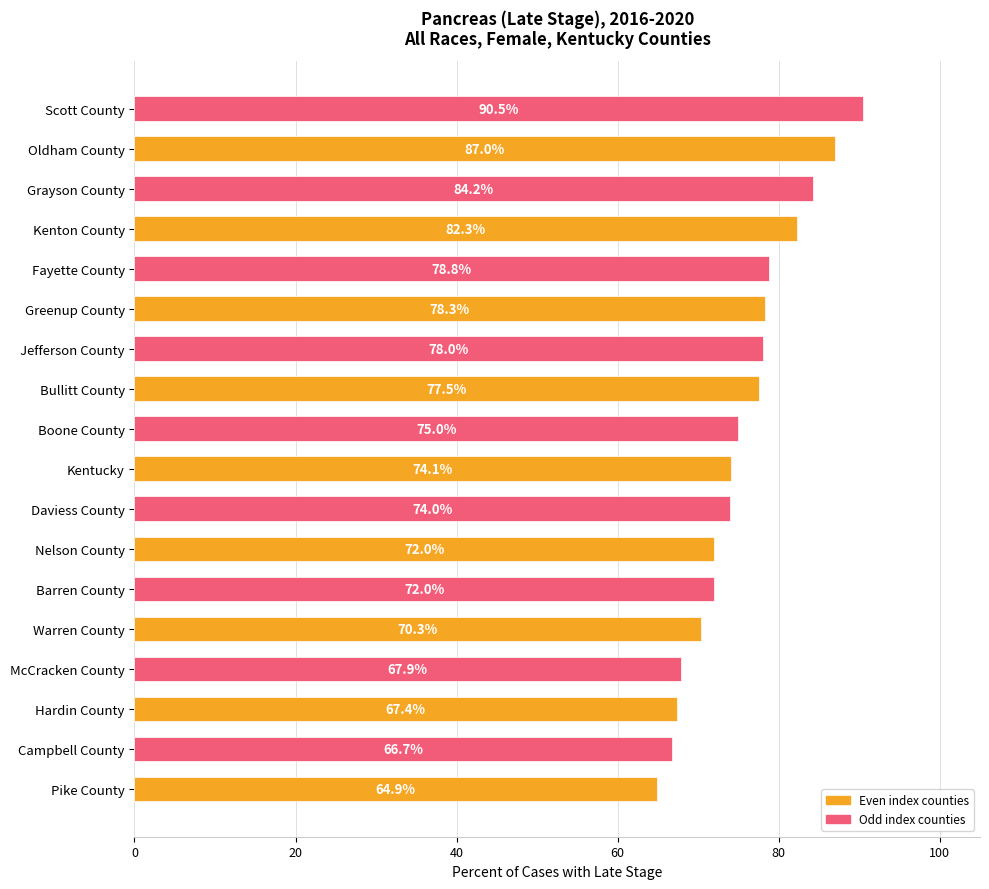

The value at Greenup County is 78.3. True or false?

True